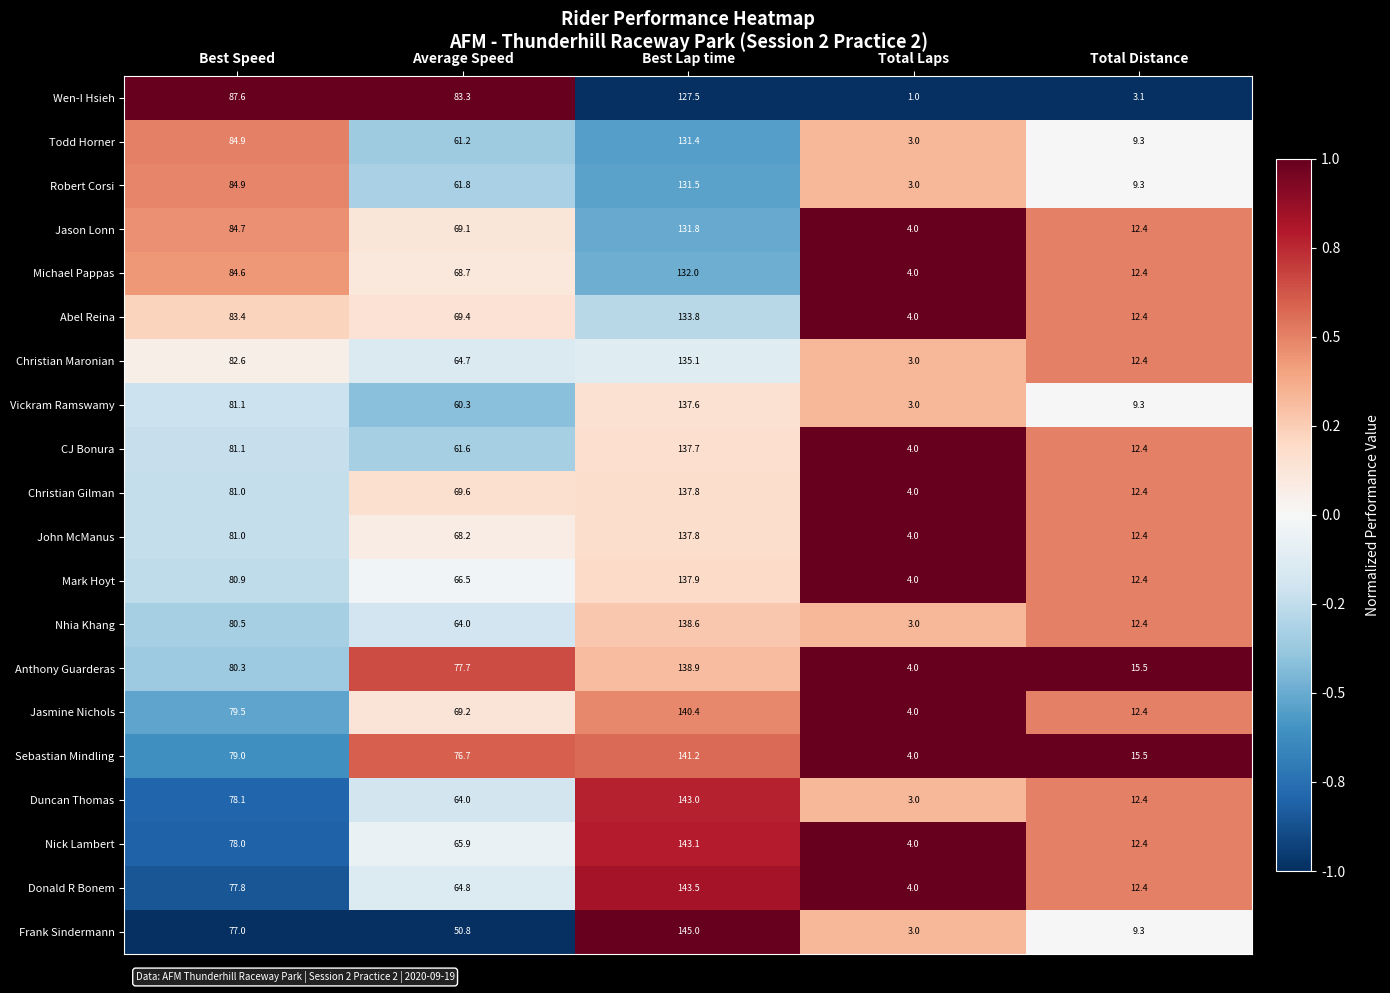

At which category is the sum across all series the highest?

Best Lap time